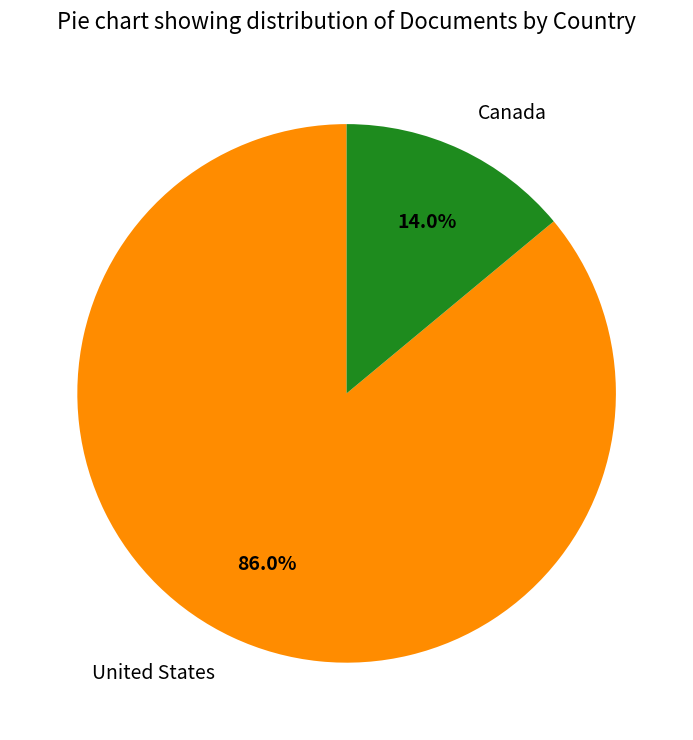

Is it true that Canada is 14% of the pie?

True